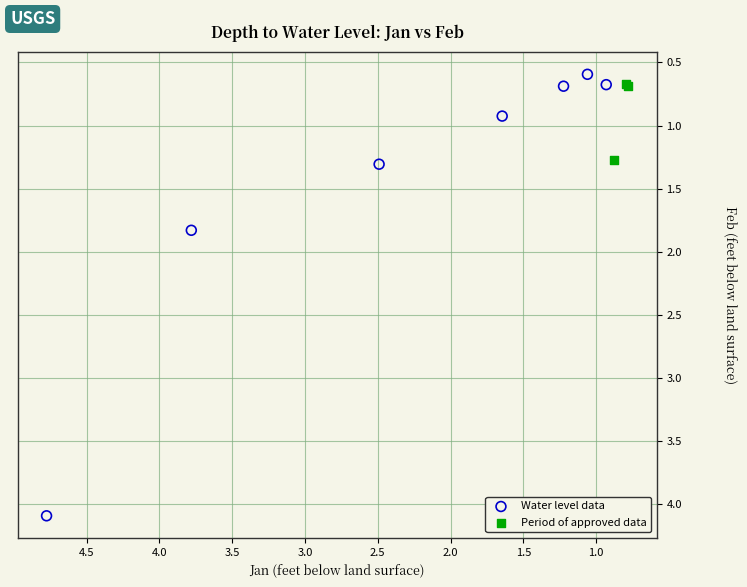

Which series reaches the maximum Y coordinate?

Water level data